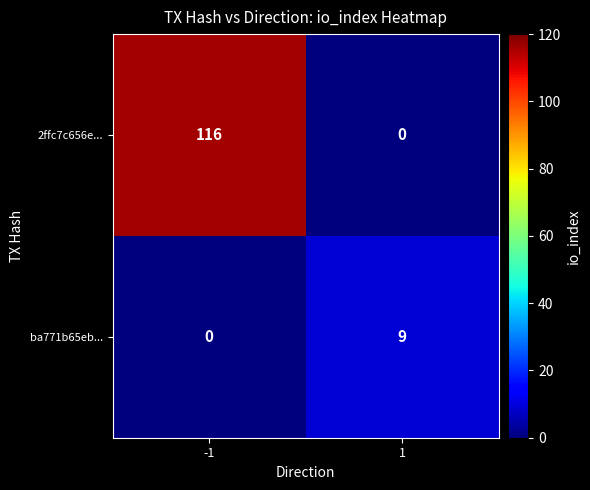

List the series in order of their overall mean, lowest first.

ba771b65eb..., 2ffc7c656e...